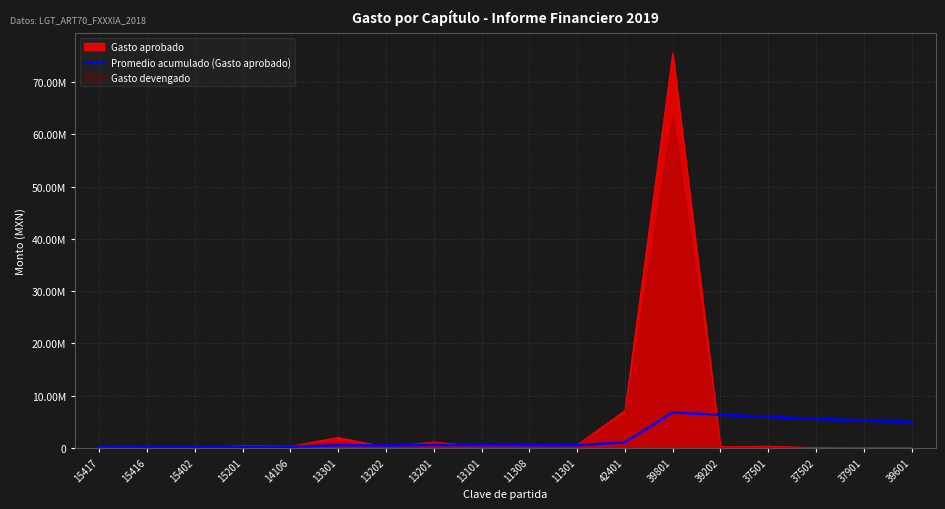

What is the minimum value shown in the chart?

104033.3